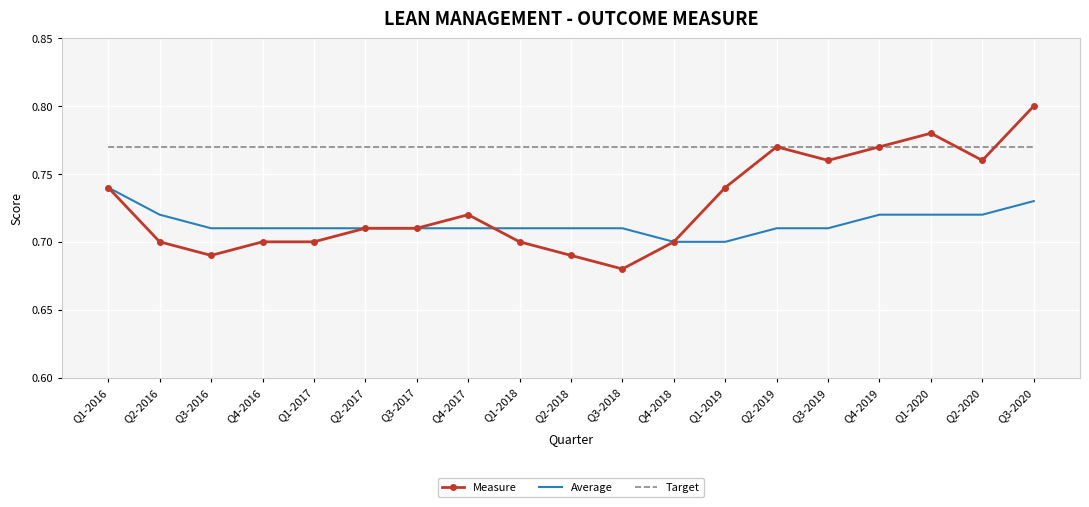

True or false: Average and Measure cross at least once.

True